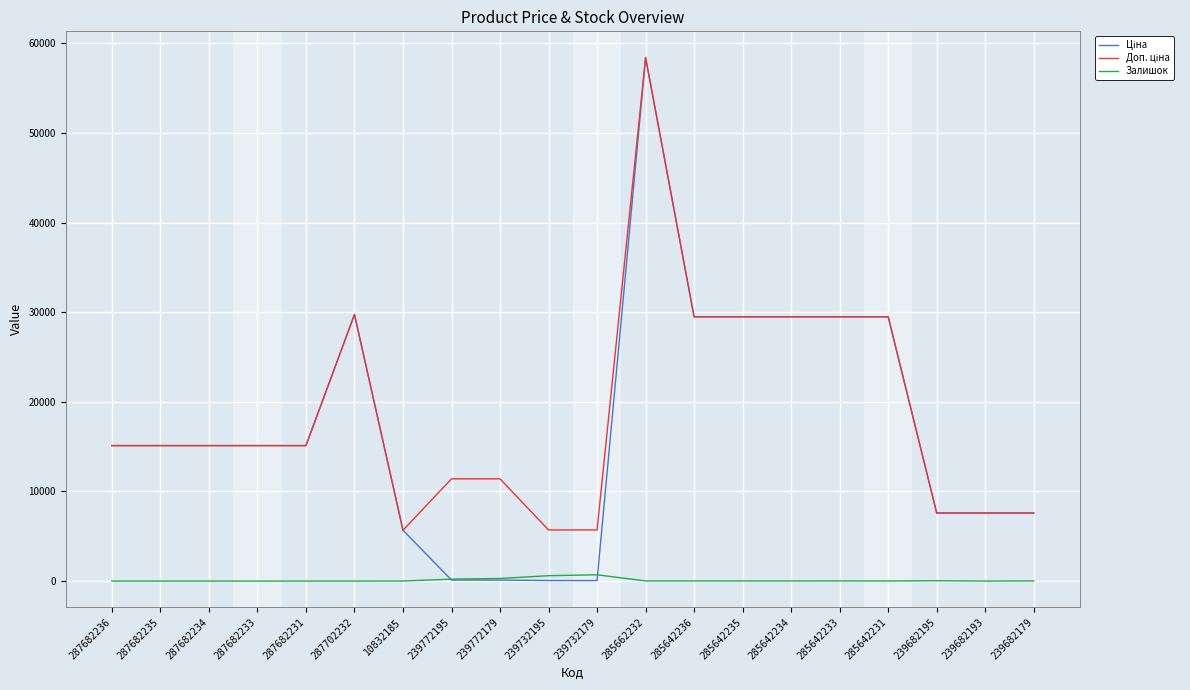

True or false: Залишок has a value of 16.0 at 285642233.

True